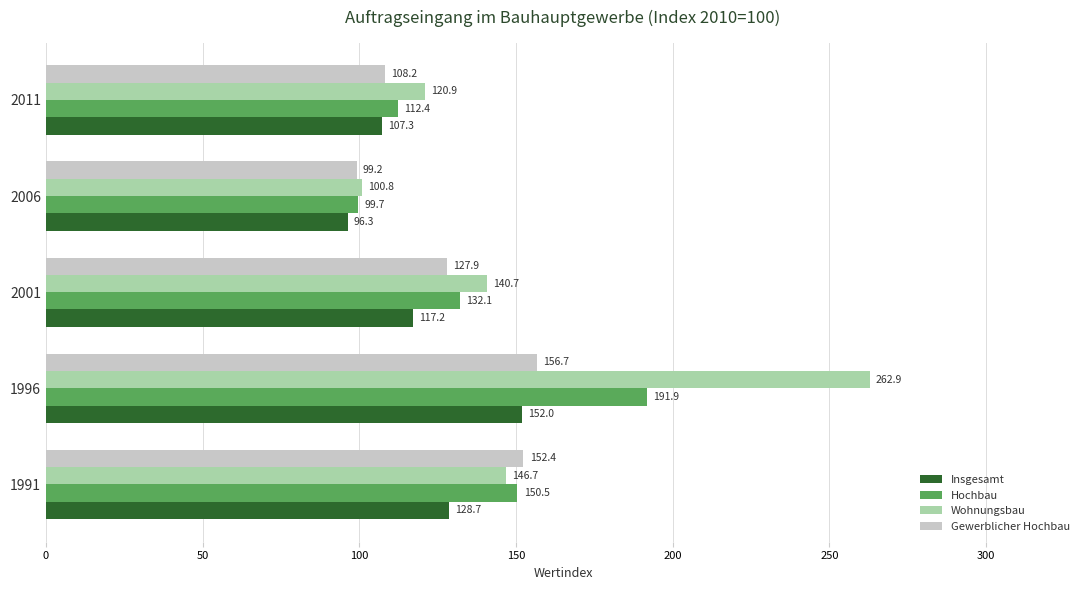

What is the difference between the maximum and second lowest values in the Wohnungsbau series?

142.0